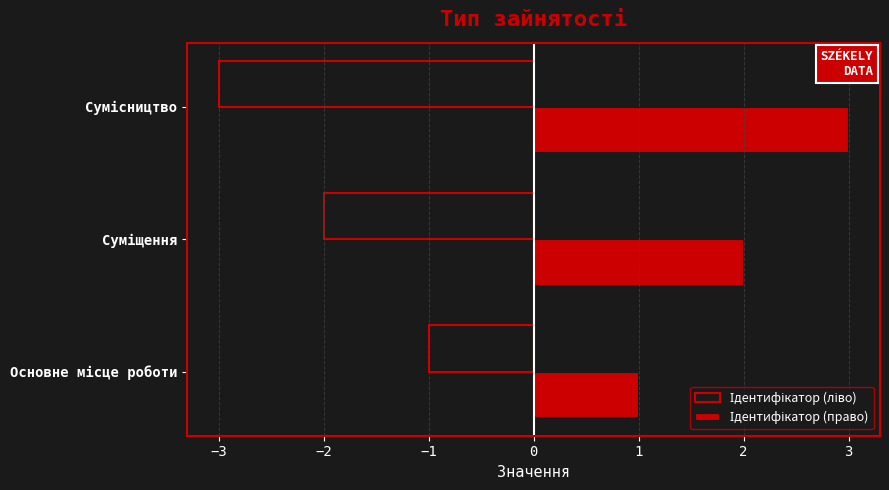

What is the greatest value displayed?

3